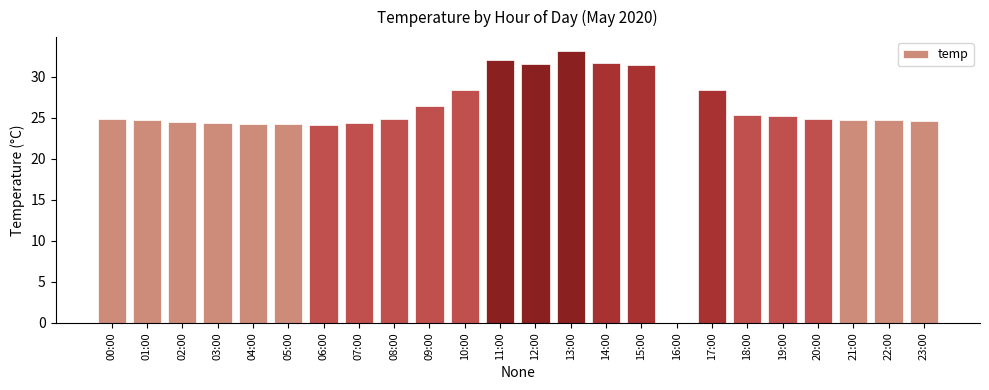

Approximately how many times larger is the value at 05:00 compared to 15:00?

0.8